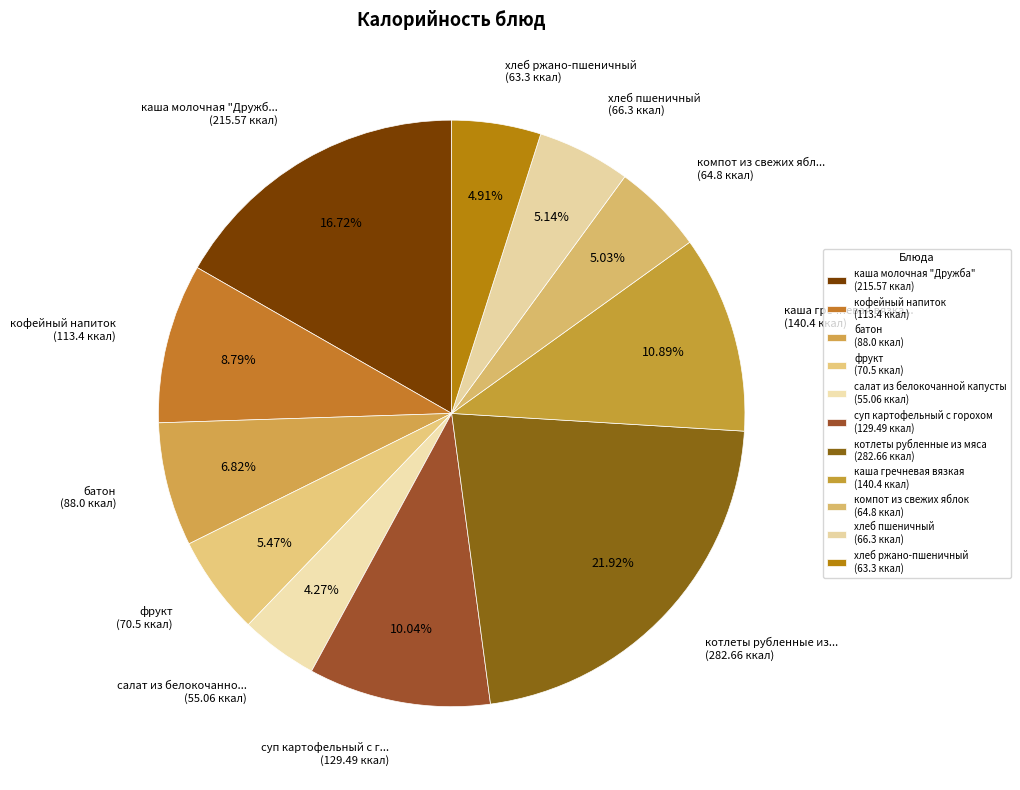

Count the number of slices in the pie.

11